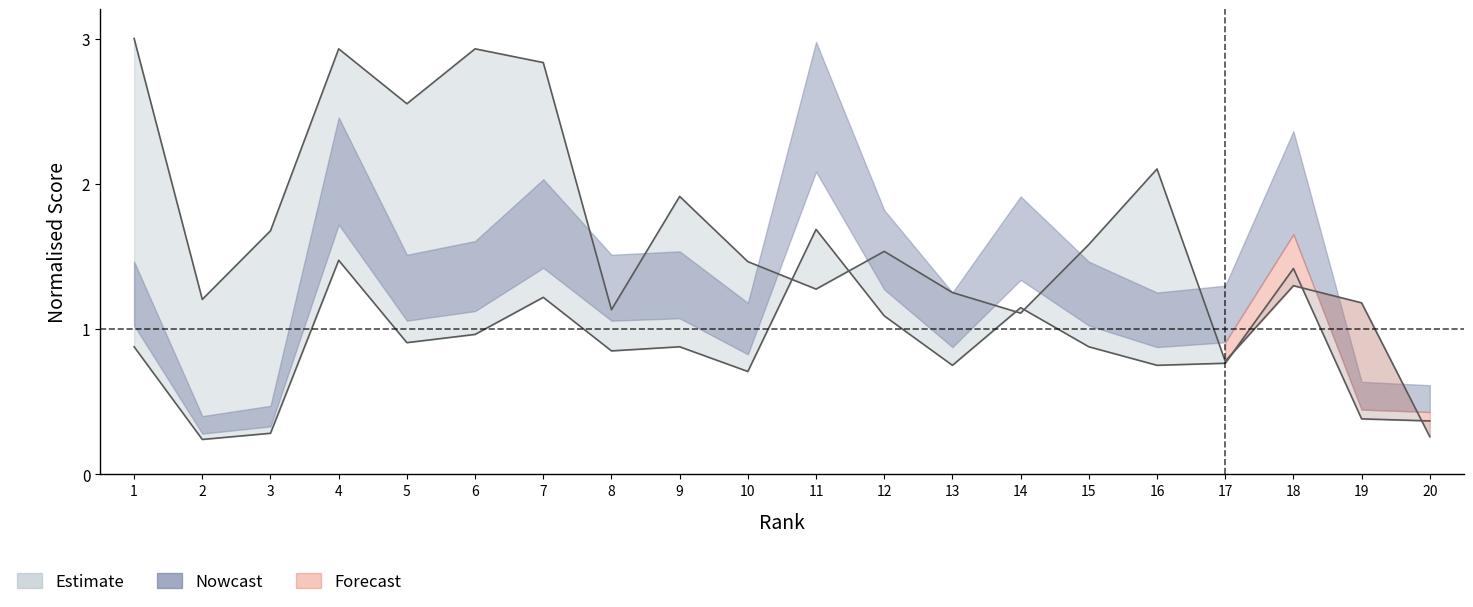

The H index series shows 3.0 at 1. True or false?

True